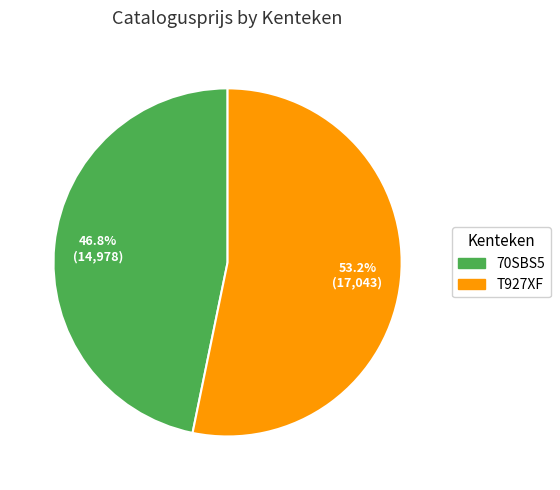

What percentage is the 70SBS5 slice, to the nearest percent?

47%